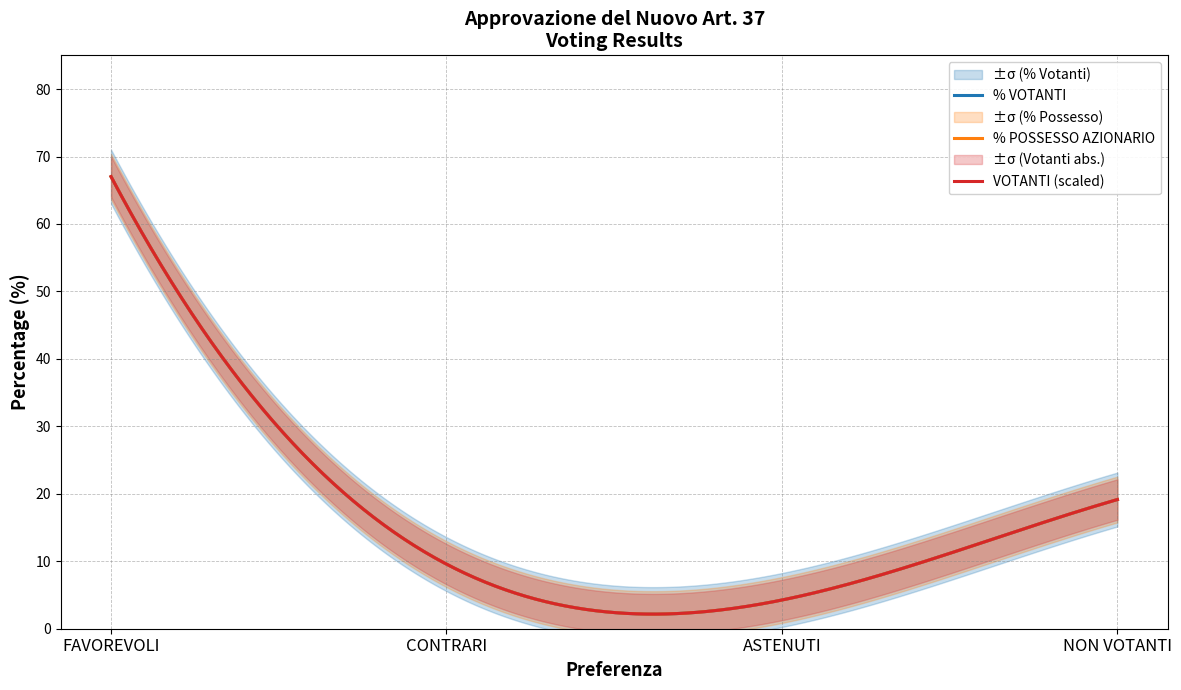

List the labels in order of % VOTANTI value, largest first.

FAVOREVOLI, NON VOTANTI, CONTRARI, ASTENUTI